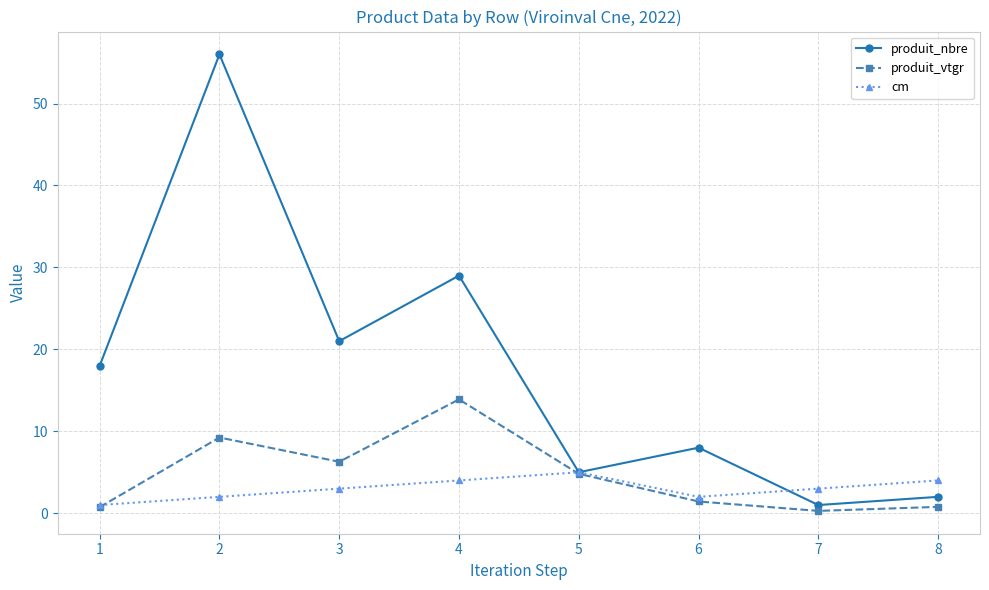

What value does the cm series have at 7?

3.0